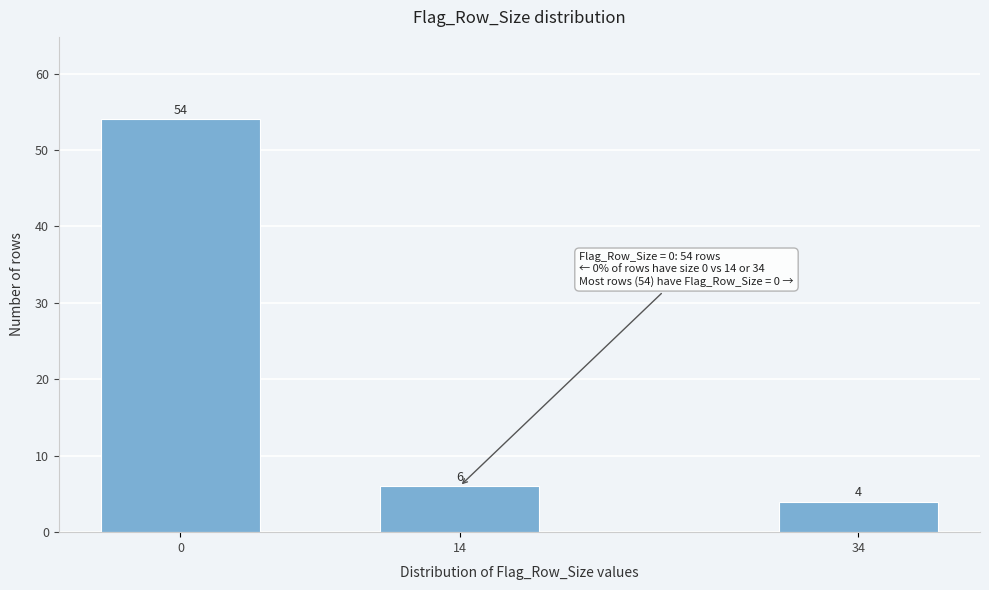

Reading left to right, transcribe all the data shown in this chart.

54	6	4